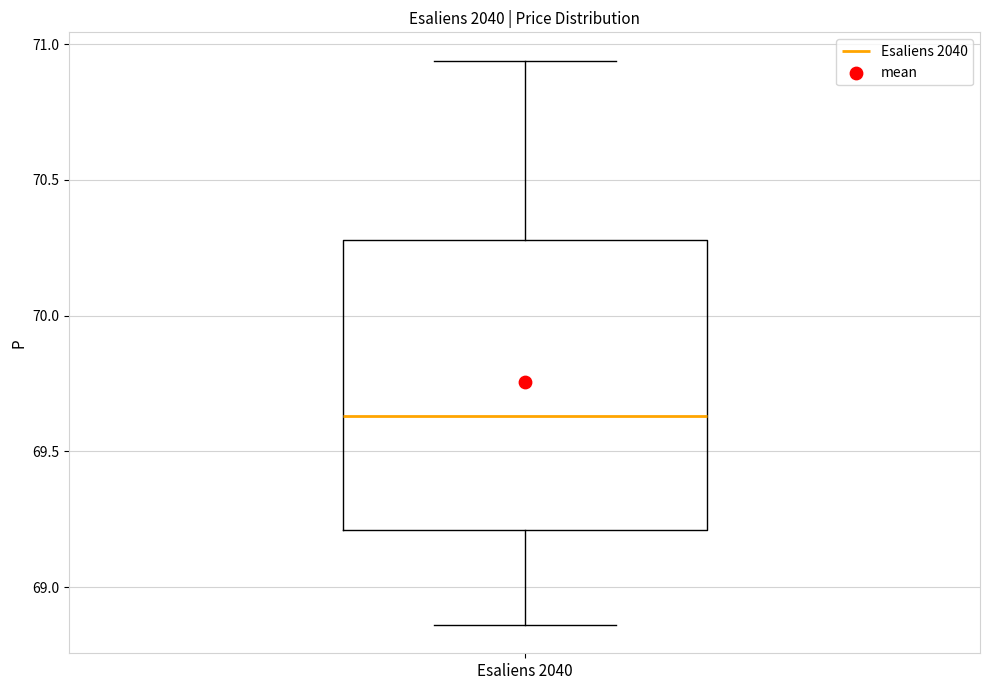

Read this box plot against the y-axis: the position of the median line, the range covered by the box, and the ends of both whiskers. The values are not printed on the chart, so give them approximately, as read against the axis.

median 69.65, box 69.20 to 70.30, whiskers 68.85 to 70.95